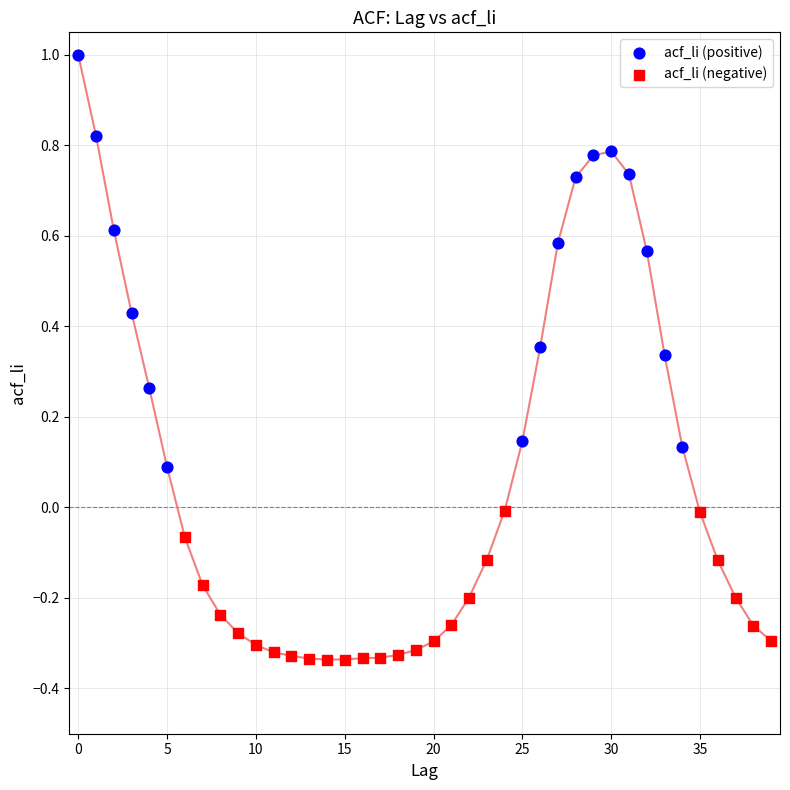

Which series contains the lowest Y value?

acf_li (negative)